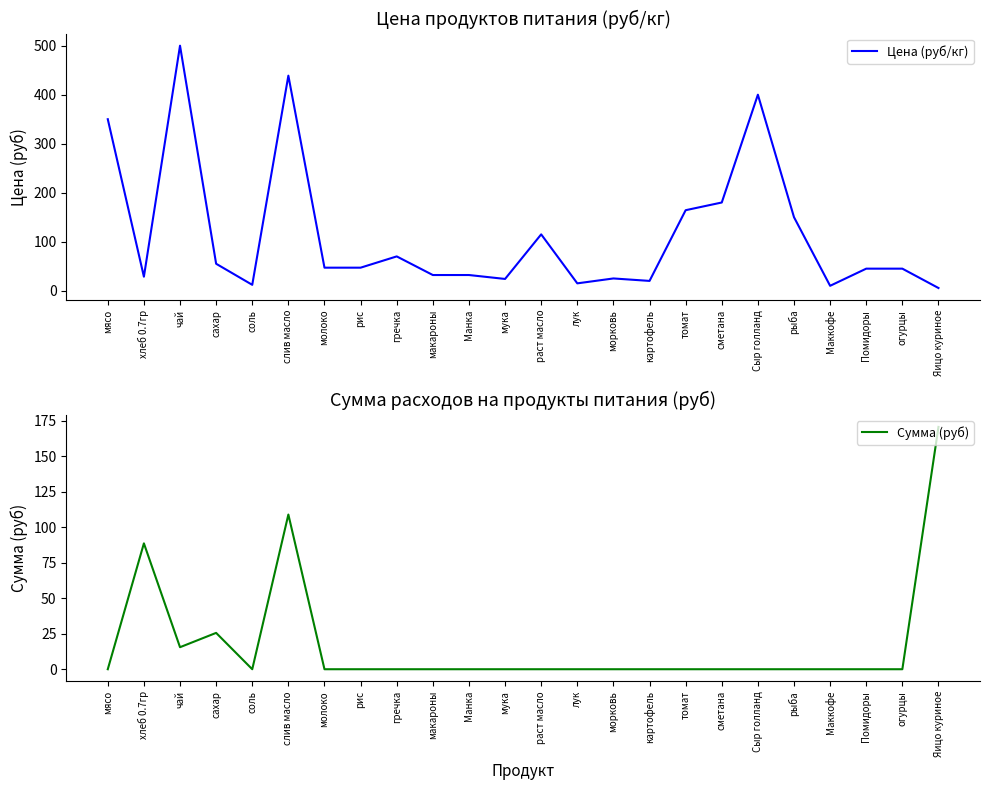

How many data points in Цена (руб/кг) are less than 47?

12